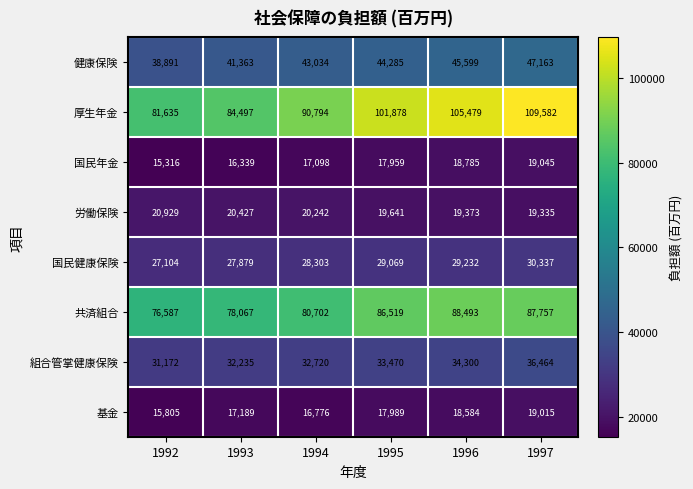

True or false: 労働保険 has a value of 19641 at 1995.

True